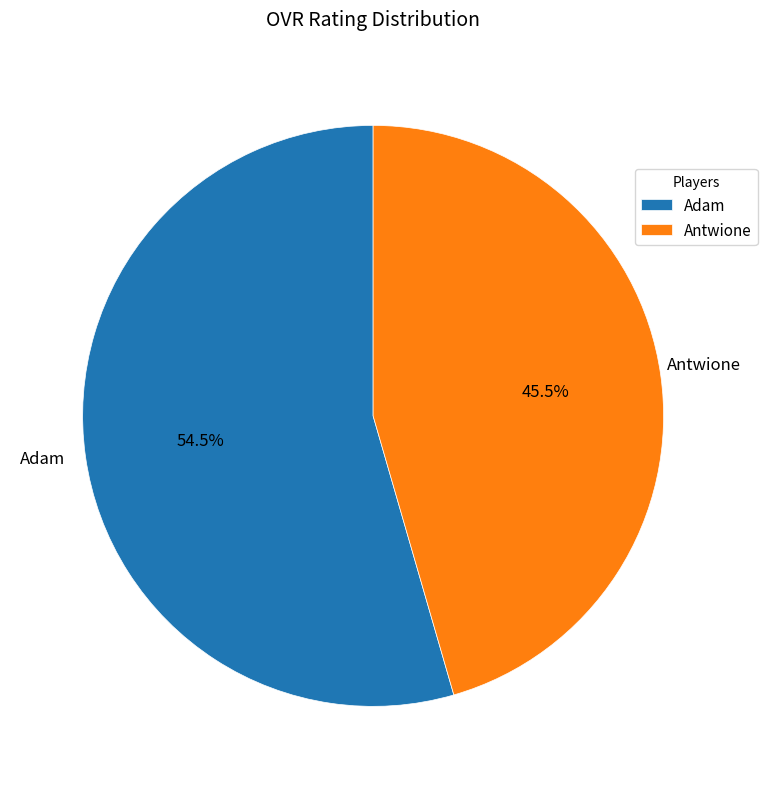

Between Antwione and Adam, which is larger?

Adam